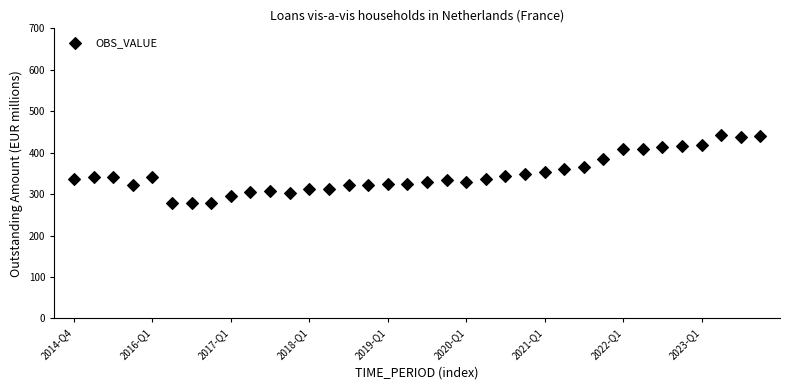

What is the range of Y values (max minus min)?

164